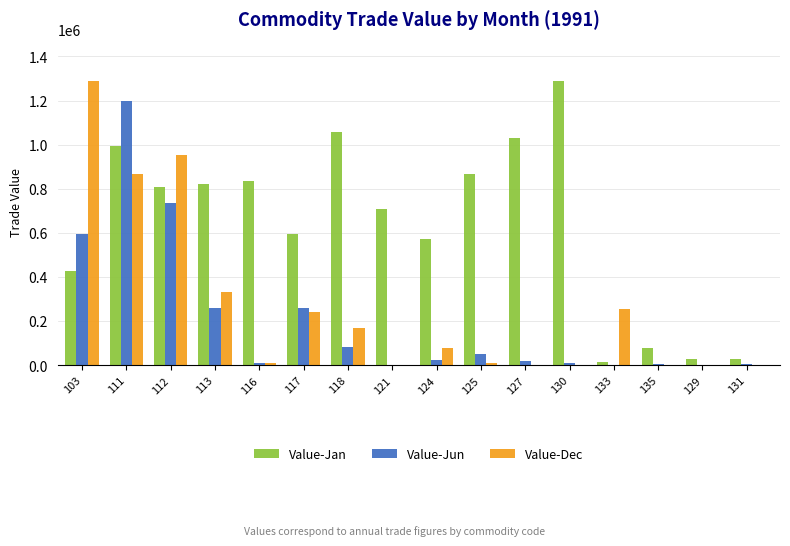

What is the sum of all Value-Dec values?

4201292